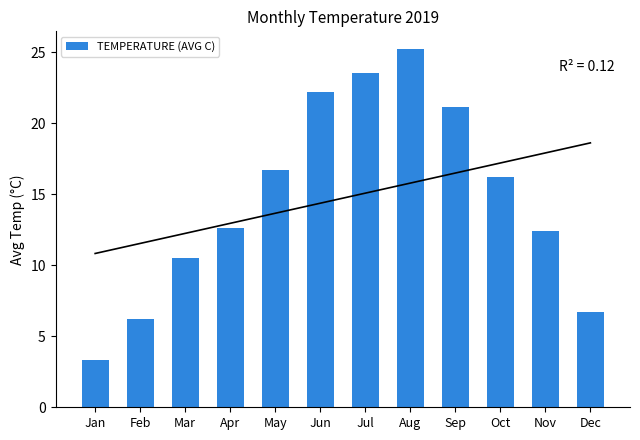

How many data points does each series have?

12